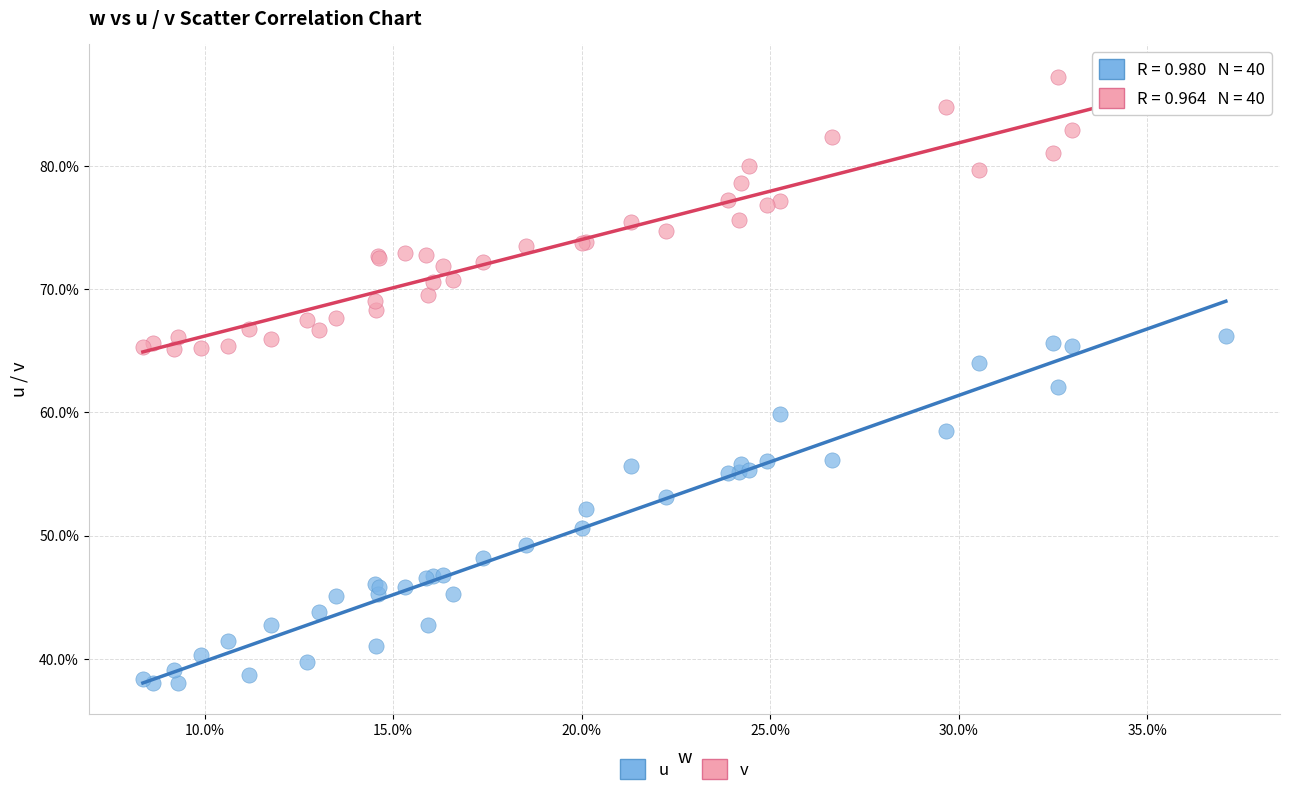

What are all the series names shown in the legend?

u, v